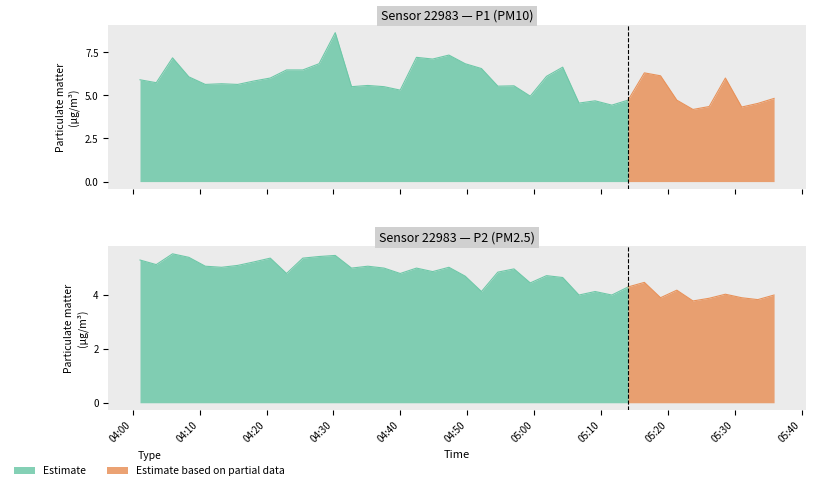

At which category does P1 reach its first local peak?

2023-06-24T04:05:56